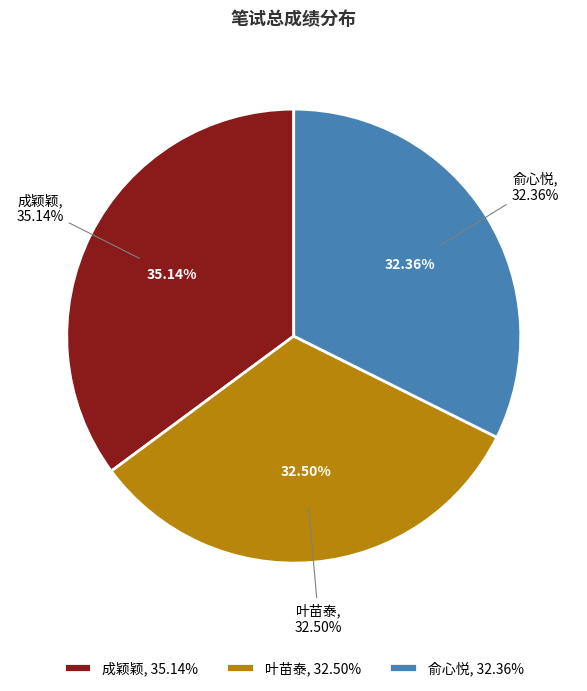

What percentage is the 成颖颖 slice, to the nearest percent?

35%